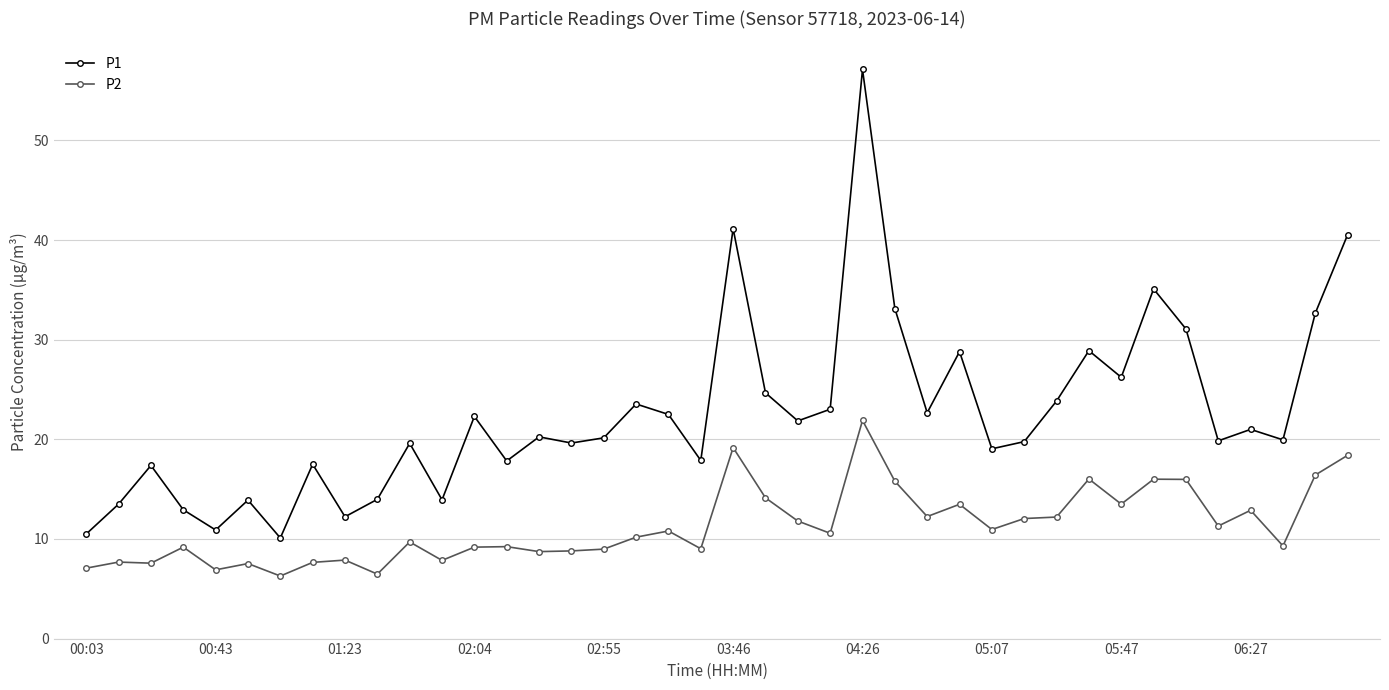

Rank the series by their maximum value, from highest to lowest.

P1, P2